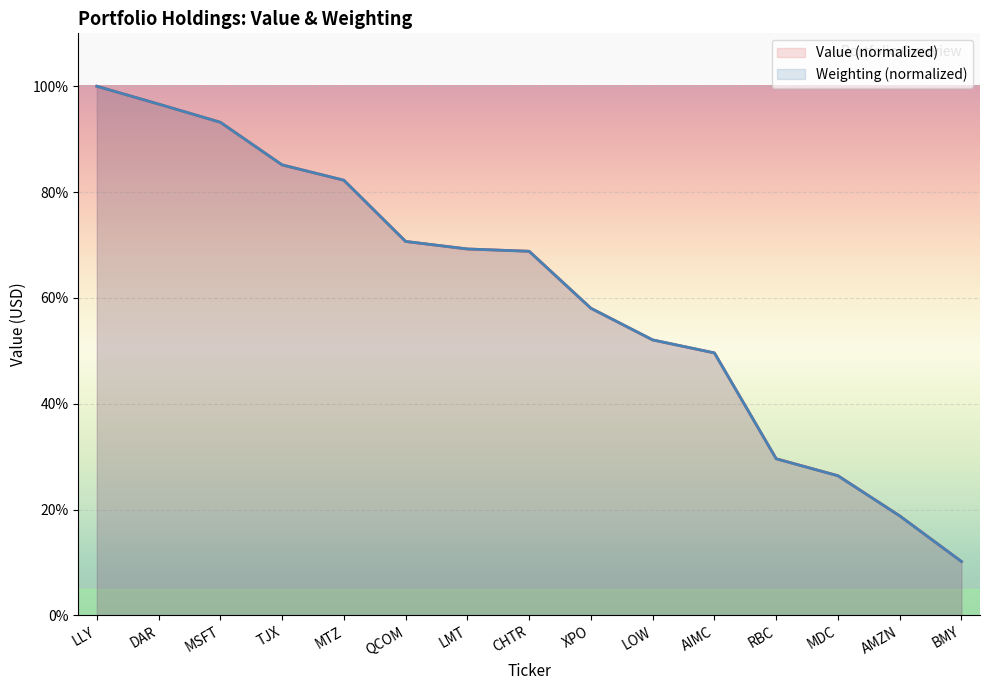

Which has a higher value, XPO or QCOM?

QCOM